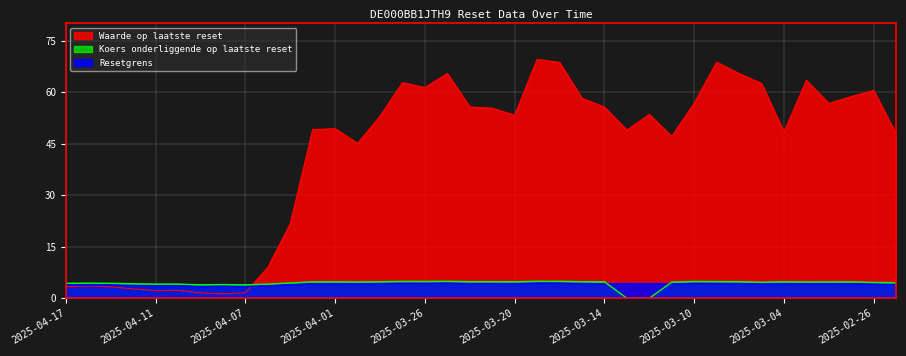

What is the label of the 13th point from the left?

2025-04-01